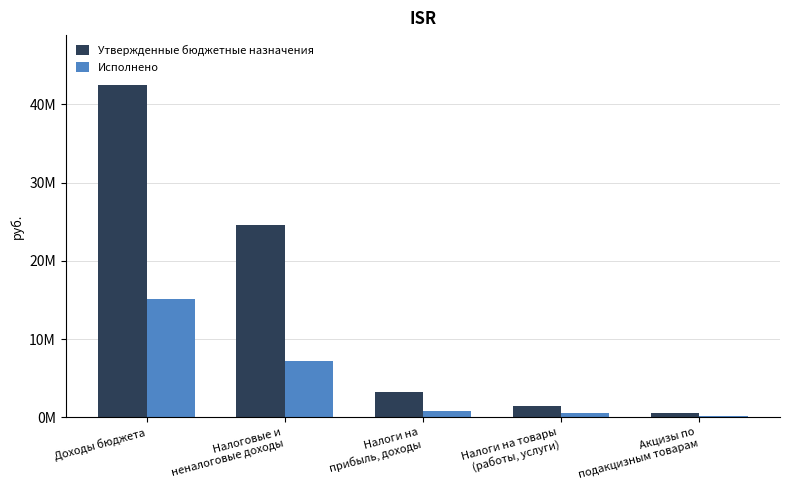

What is the total value across all series at Налоговые и
неналоговые доходы?

31785095